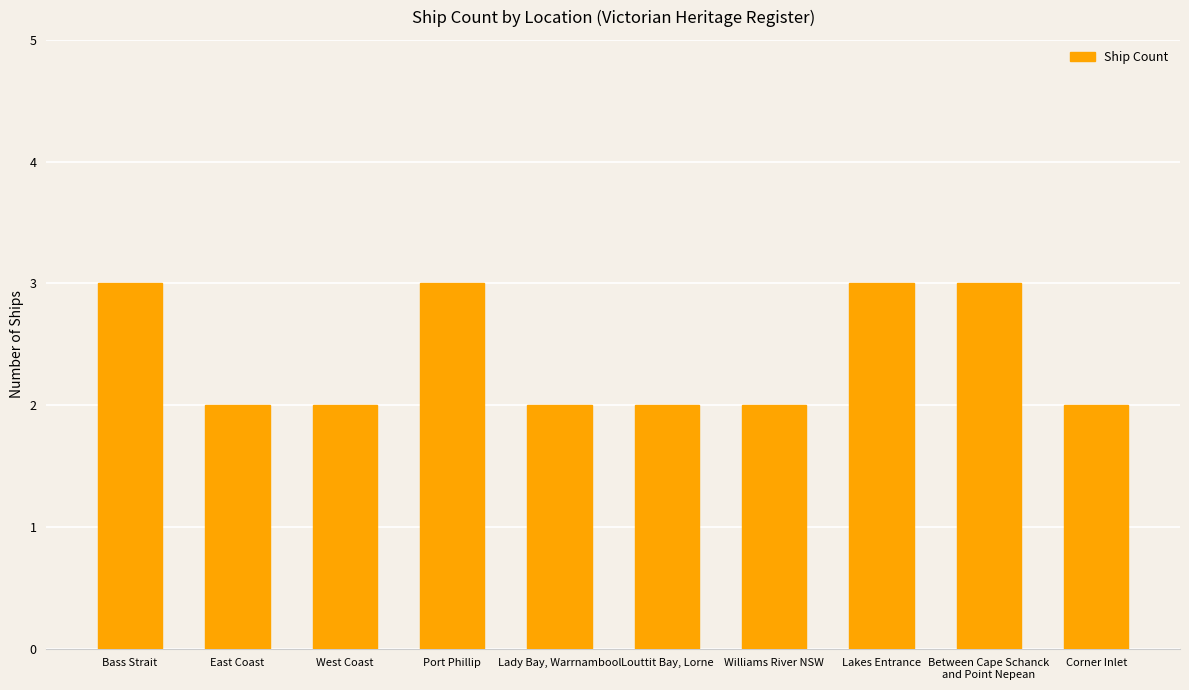

What is the difference between the maximum and minimum values?

1